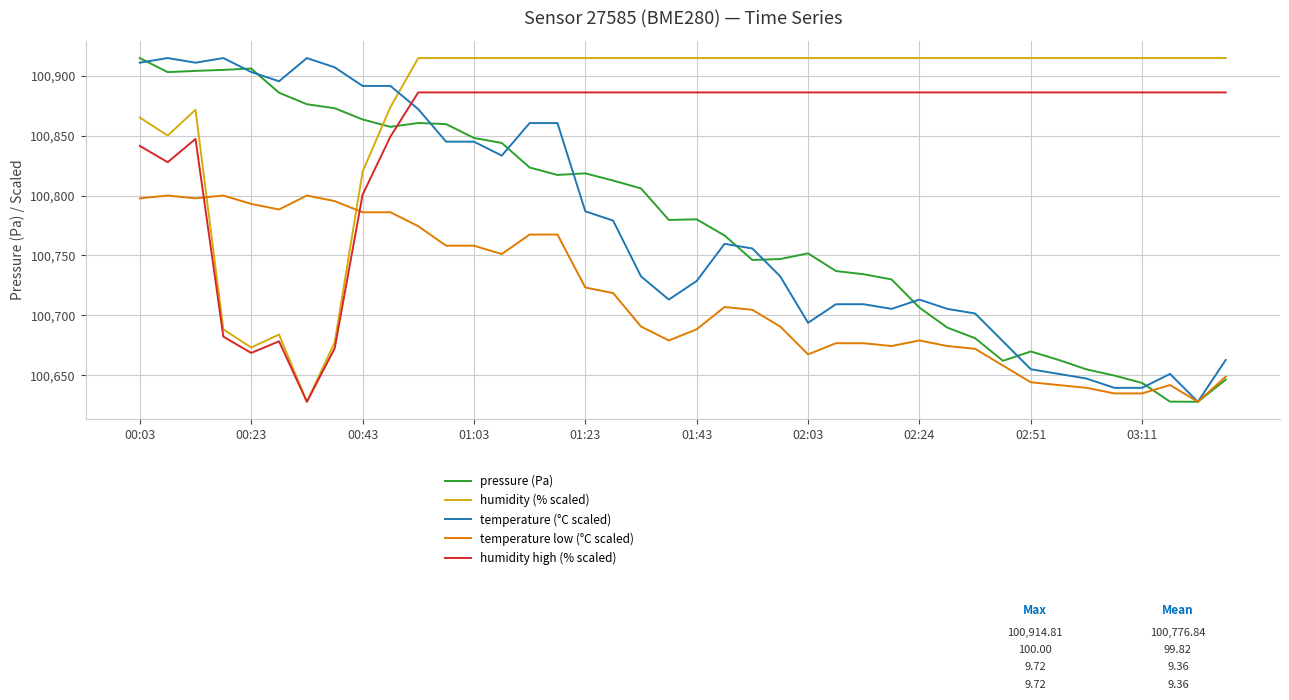

Which series ends up on top after the final intersection of temperature (°C scaled) and humidity high (% scaled)?

humidity high (% scaled)